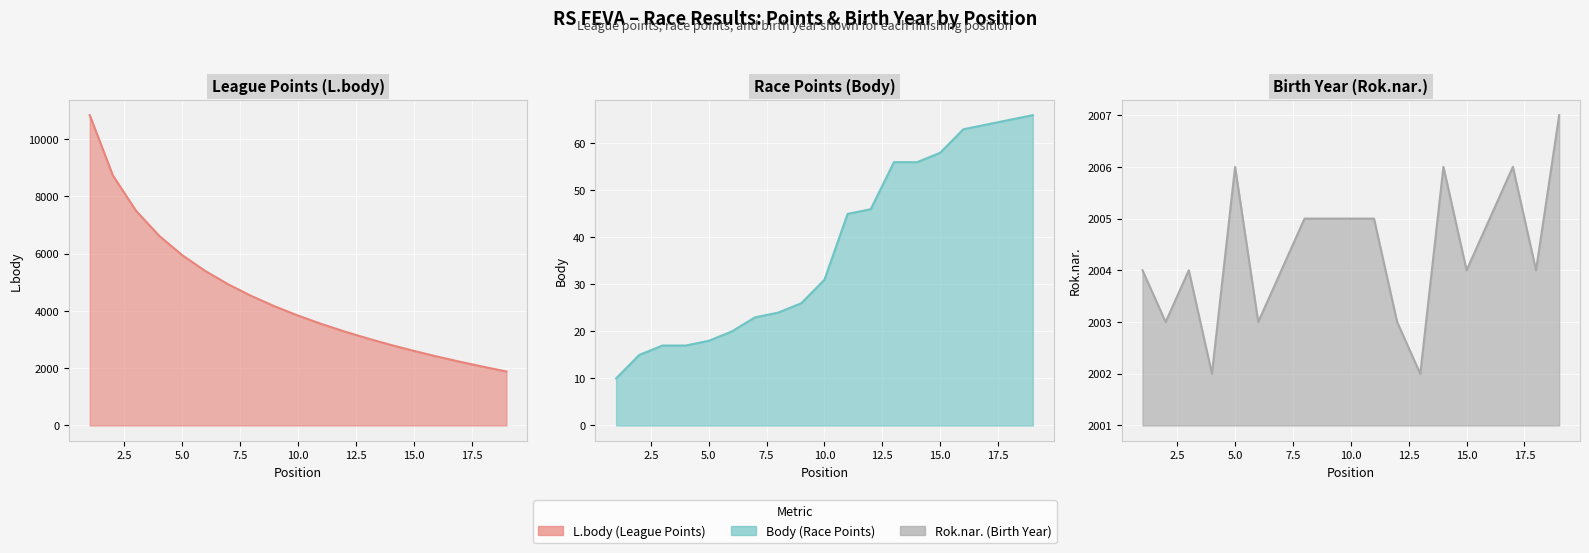

What is the difference between the highest and lowest values at 10?

3806